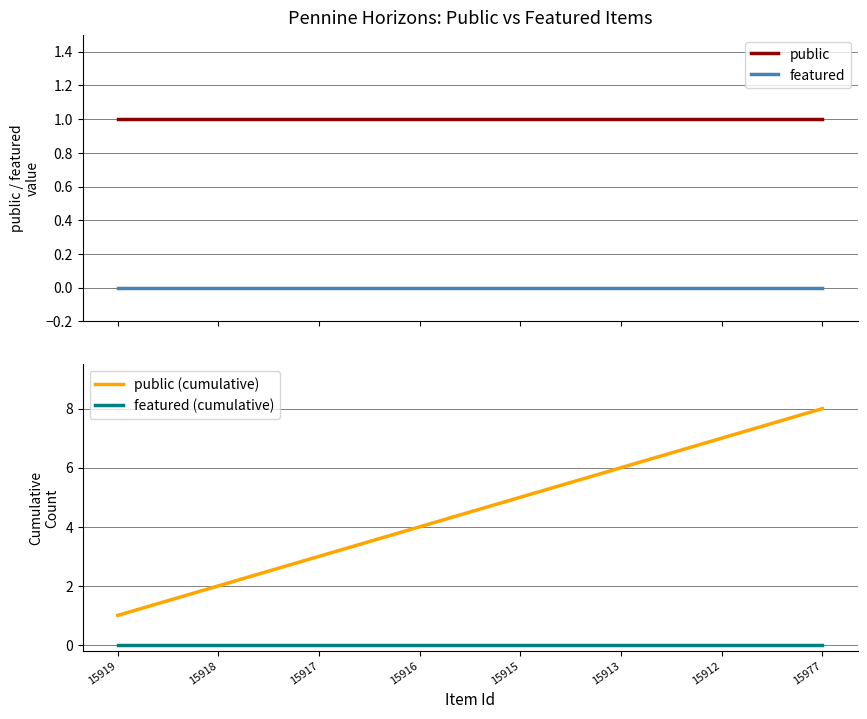

Is this an area chart (filled region under the line)?

No